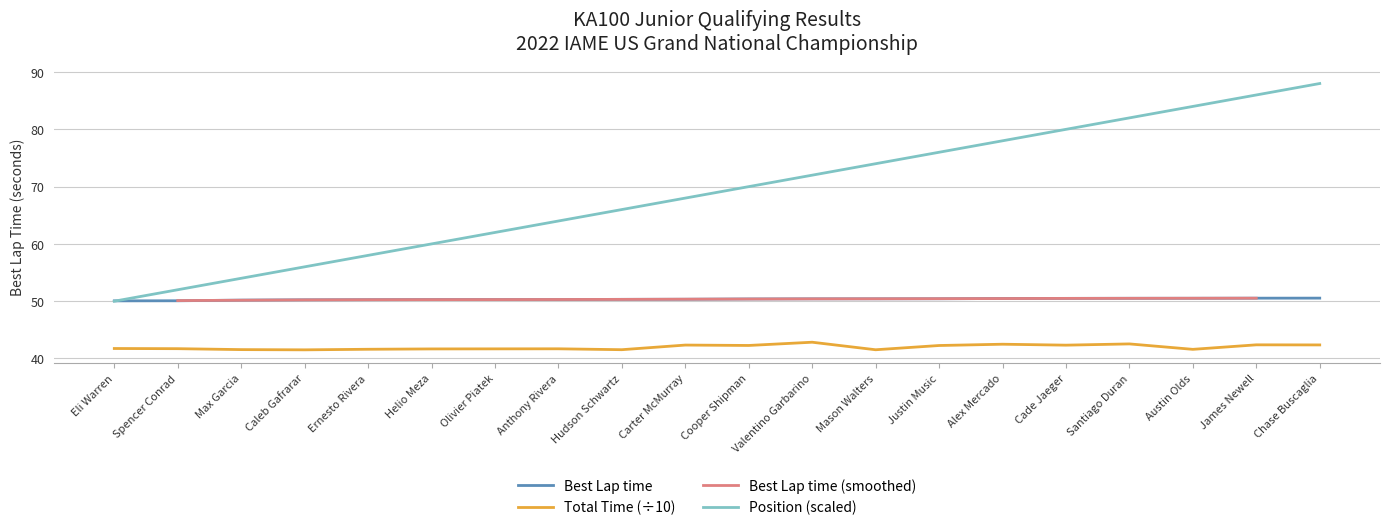

What is the average value of the Total Time series?

42.0